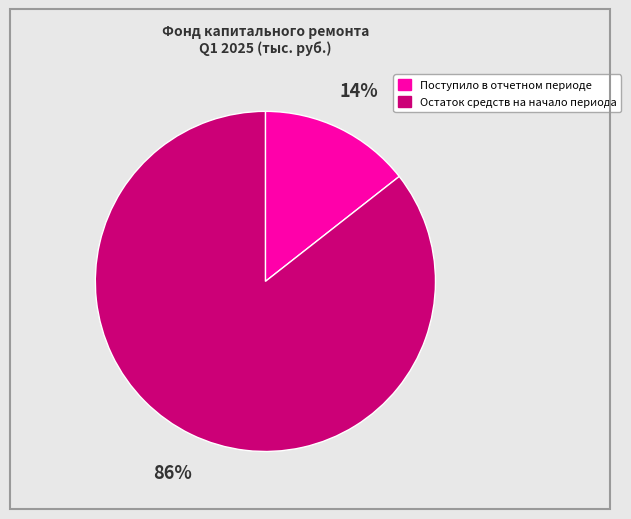

To the nearest percent, what portion does Поступило в отчетном периоде represent?

14%